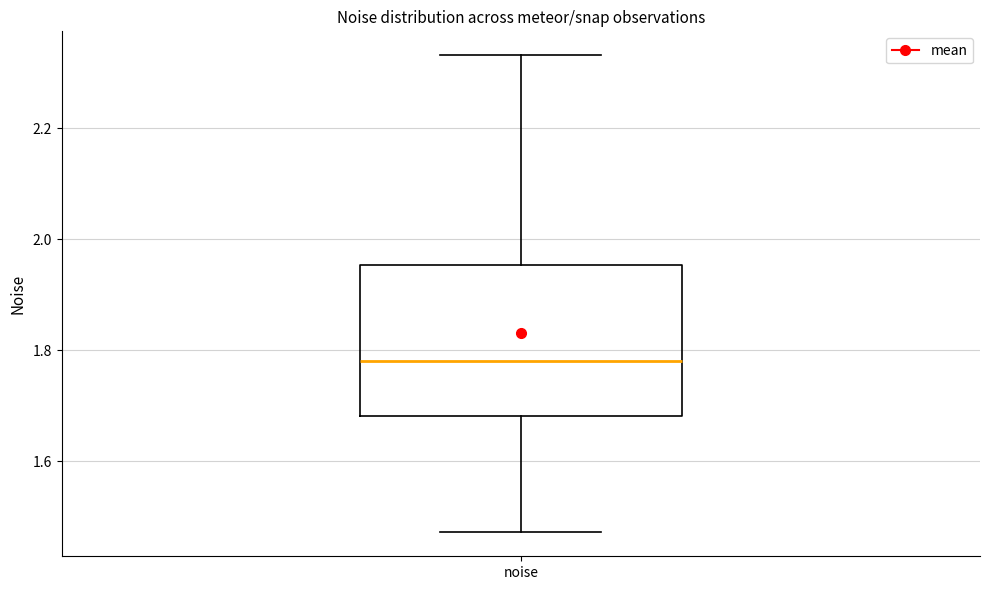

Read this box plot against the y-axis: the position of the median line, the range covered by the box, and the ends of both whiskers. The values are not printed on the chart, so give them approximately, as read against the axis.

median 1.78, box 1.68 to 1.96, whiskers 1.48 to 2.34